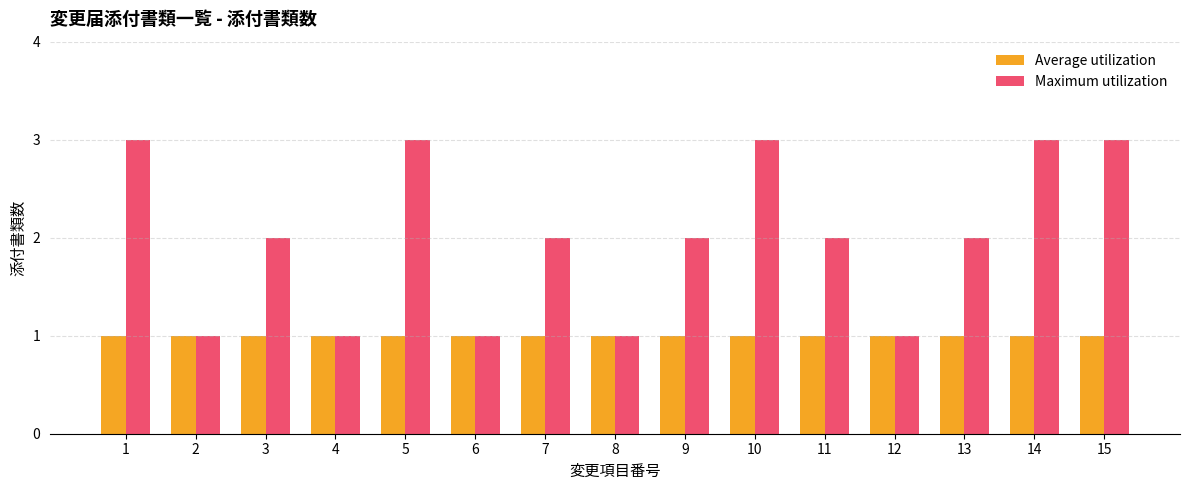

What is the total value across all series at 9?

3